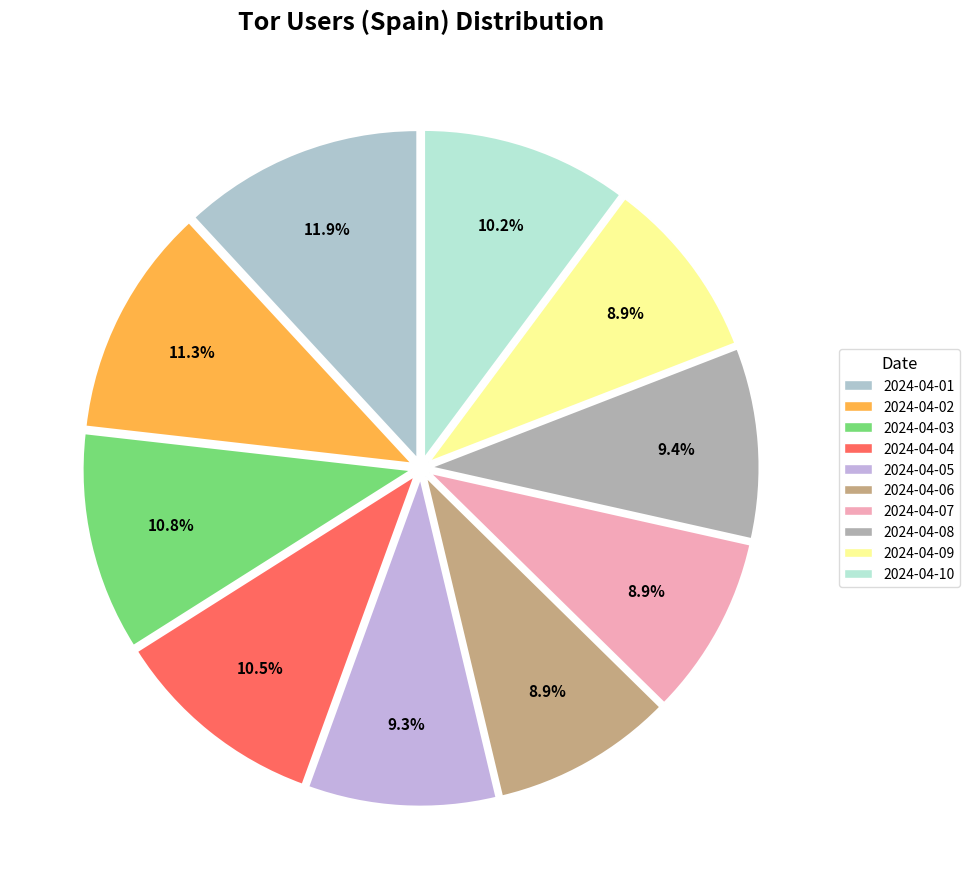

Is 2024-04-05 the majority of the pie?

No